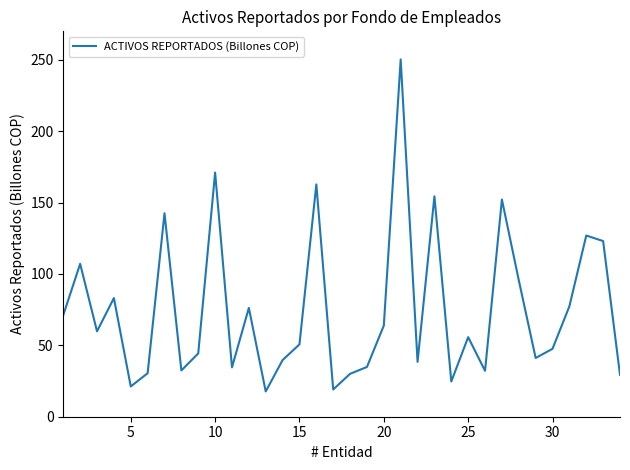

What is the difference between the maximum and minimum values?

232.6